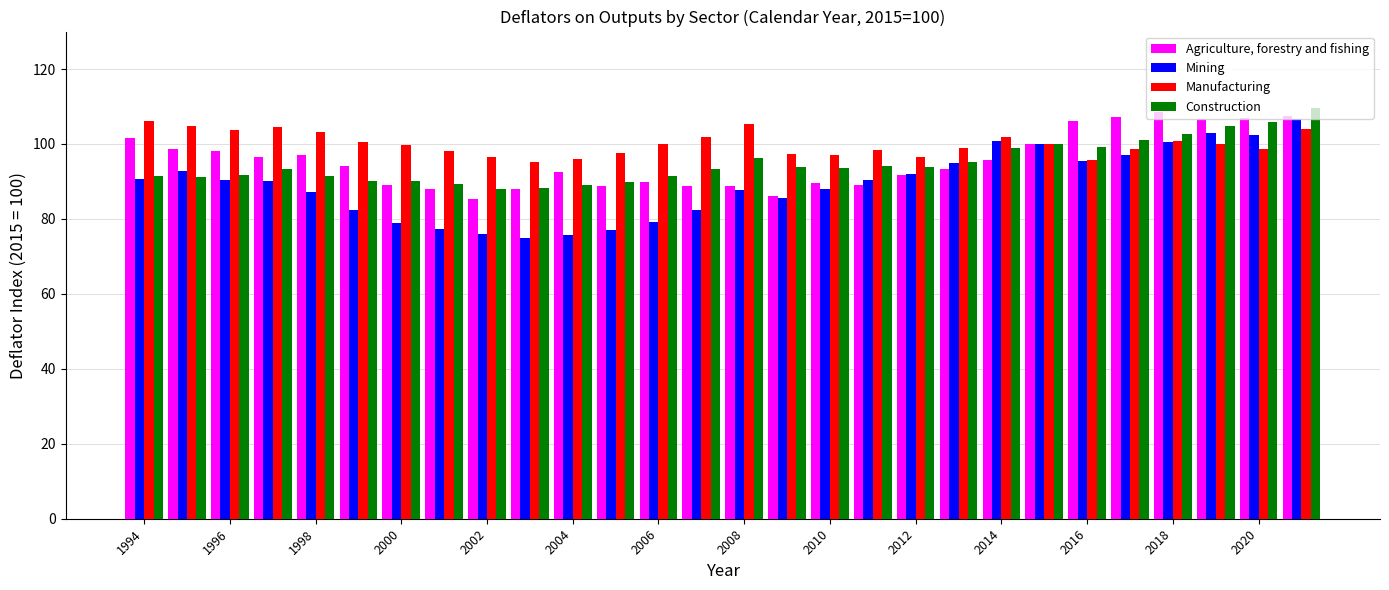

Rank the series by their maximum value, from lowest to highest.

Manufacturing, Mining, Agriculture, forestry and fishing, Construction